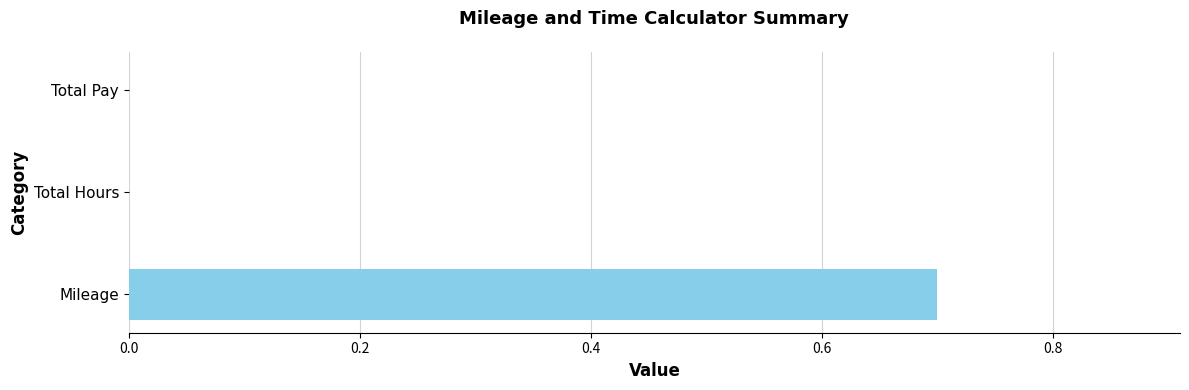

What is the change in value from Mileage to Total Pay?

-0.7